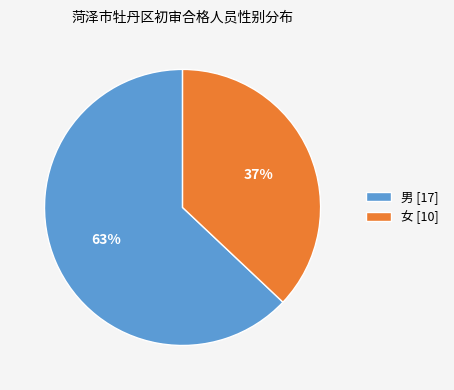

Is there any slice that represents more than half of the pie?

Yes